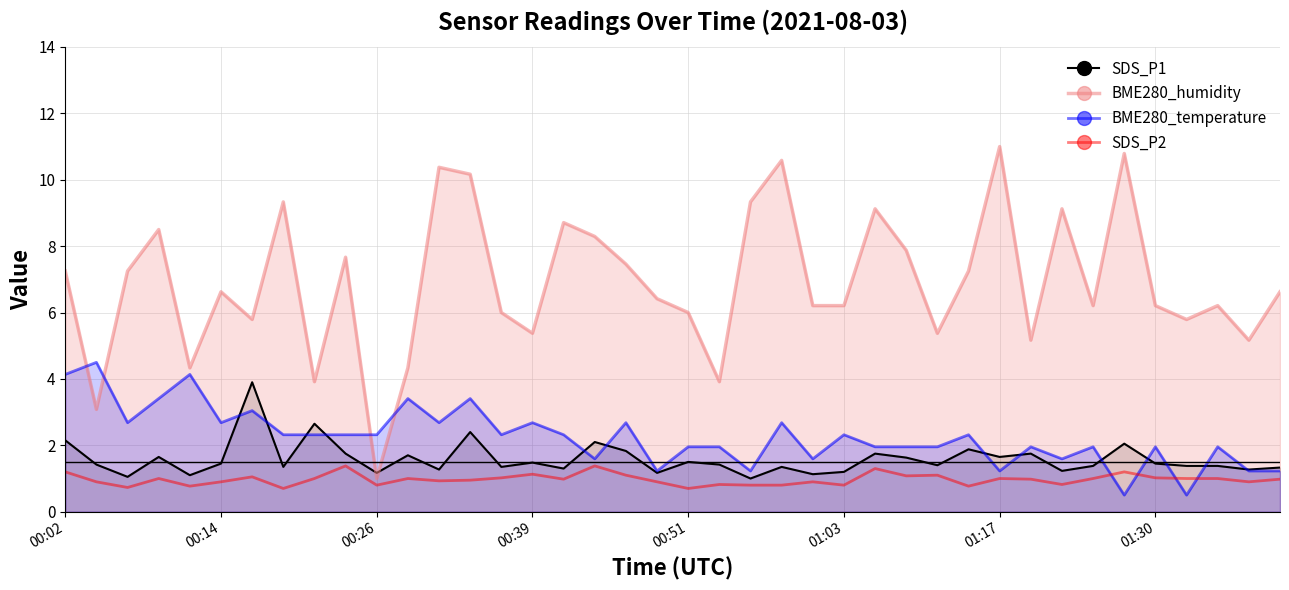

Which series has the widest spread of values?

BME280_humidity